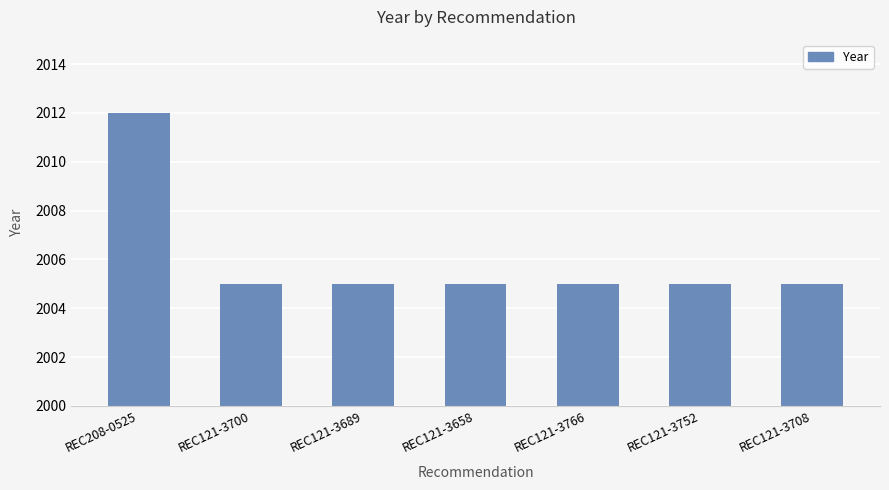

What is the value of the 7th bar from the left?

2005